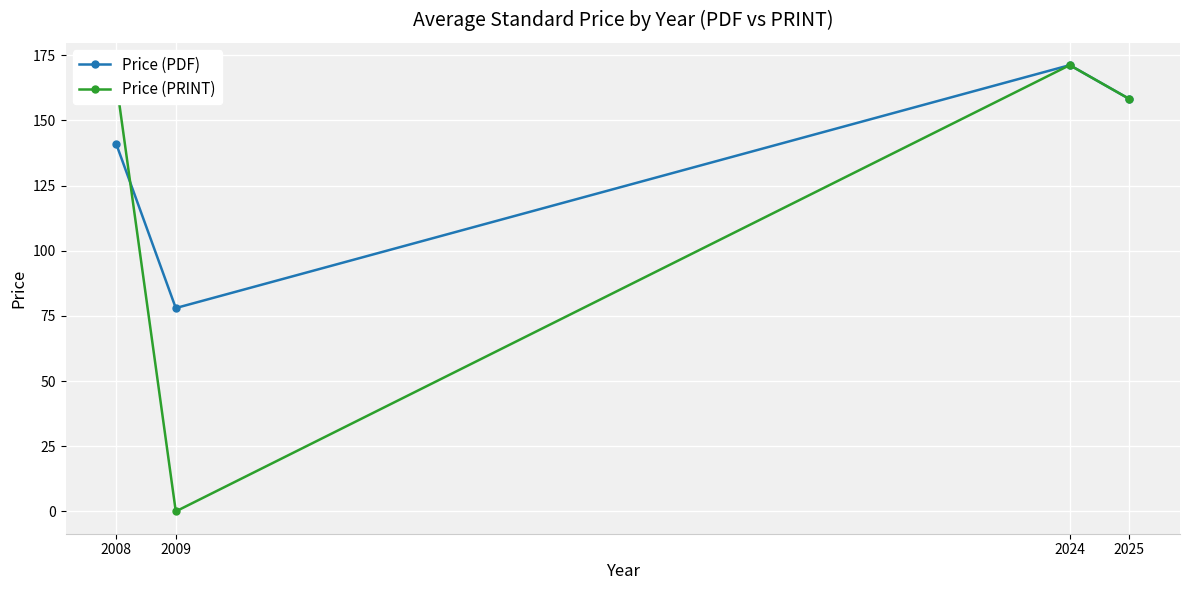

At how many categories does at least one series exceed 123?

3